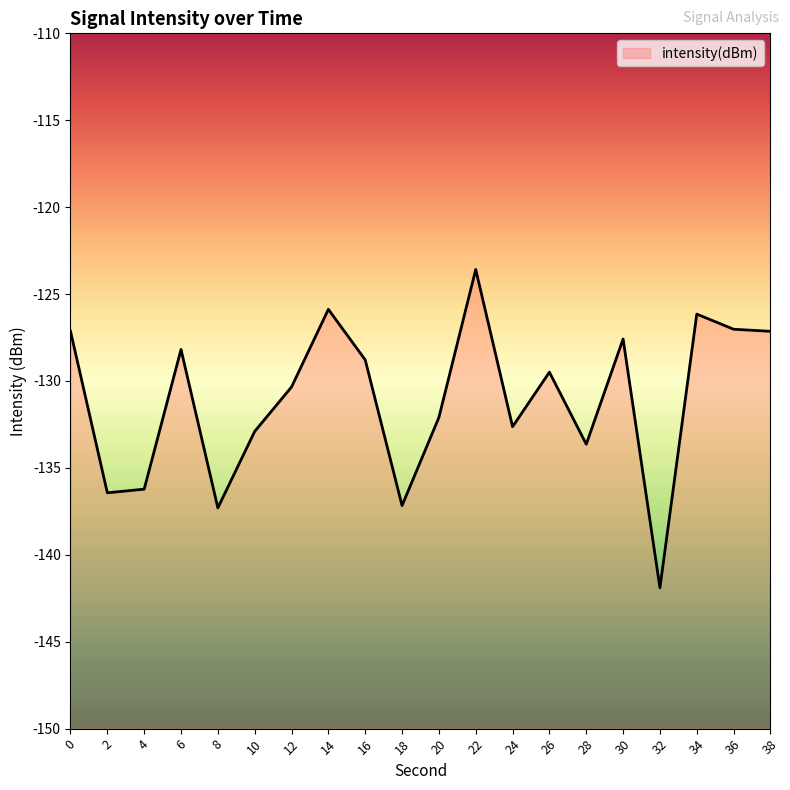

Between 34 and 36, which is larger?

34